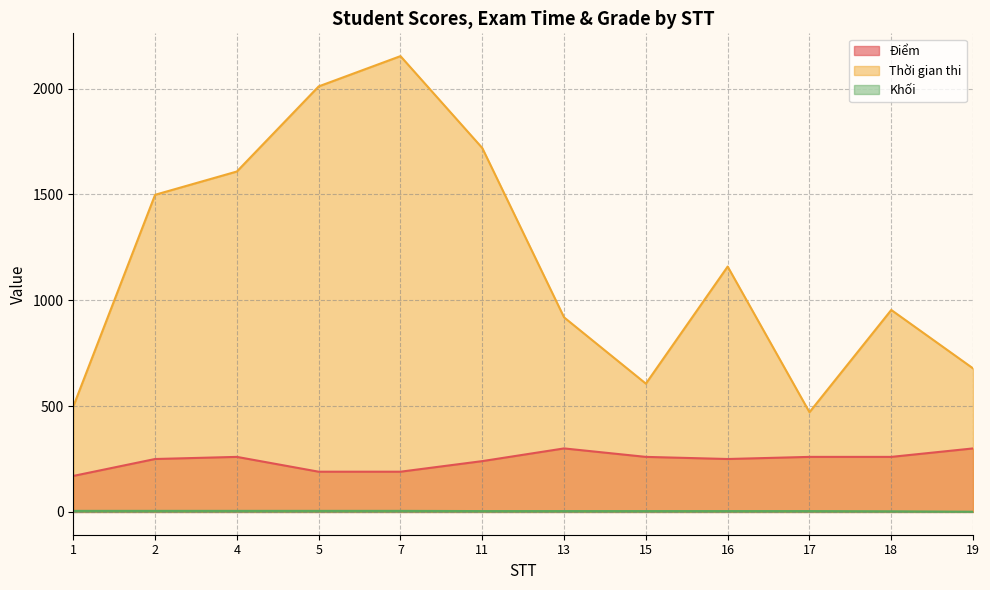

At which category does the chart reach its peak across all series?

7